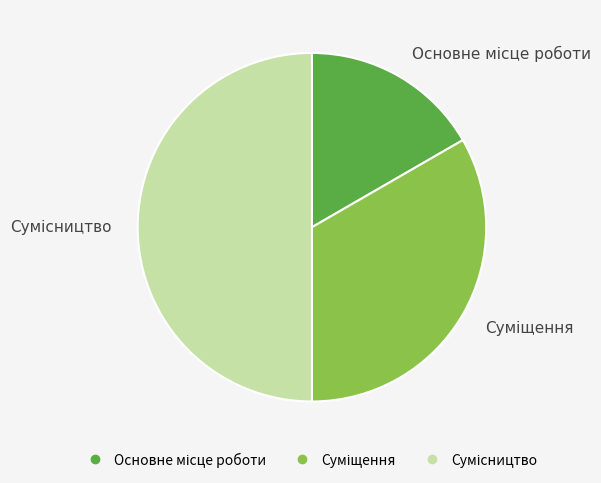

Count the number of slices in the pie.

3